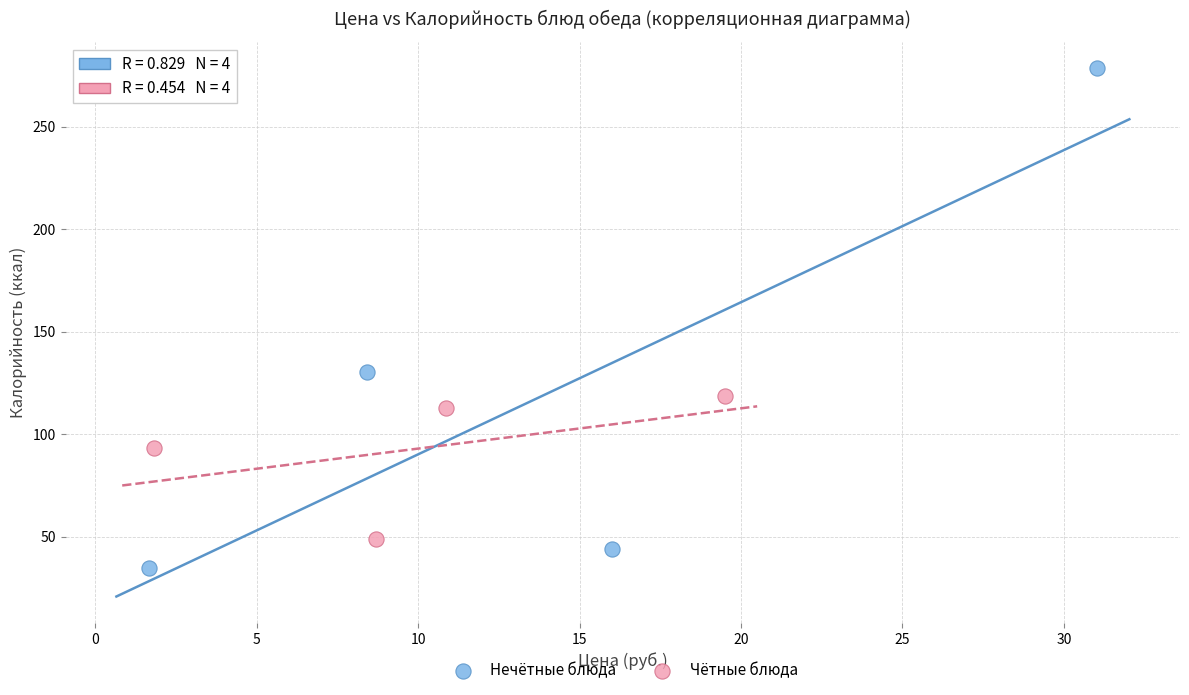

Which series reaches the maximum Y coordinate?

Нечётные блюда